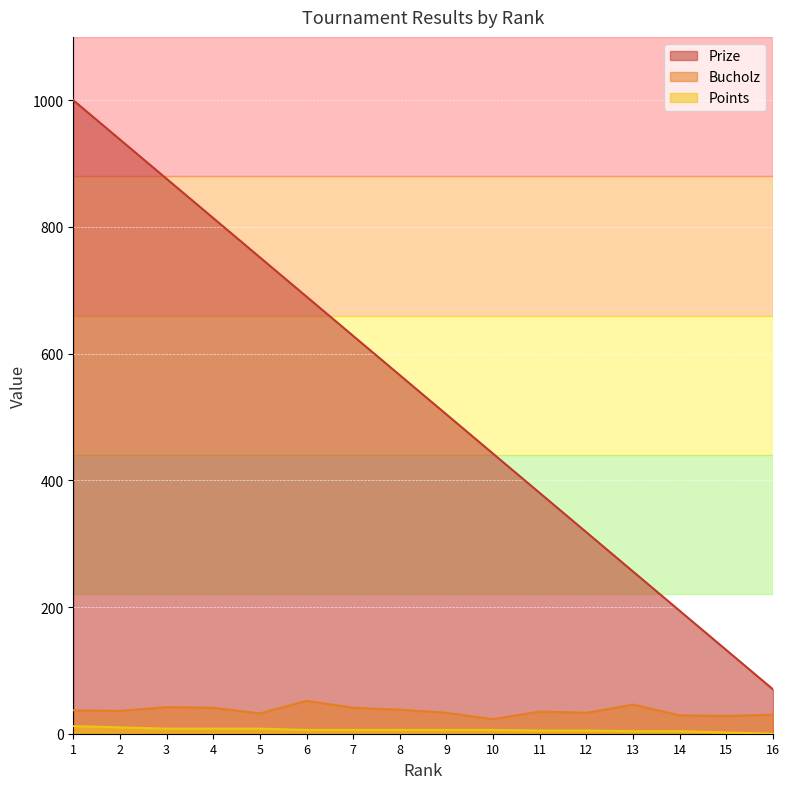

Between 1 and 14, which series saw the biggest shift?

Prize